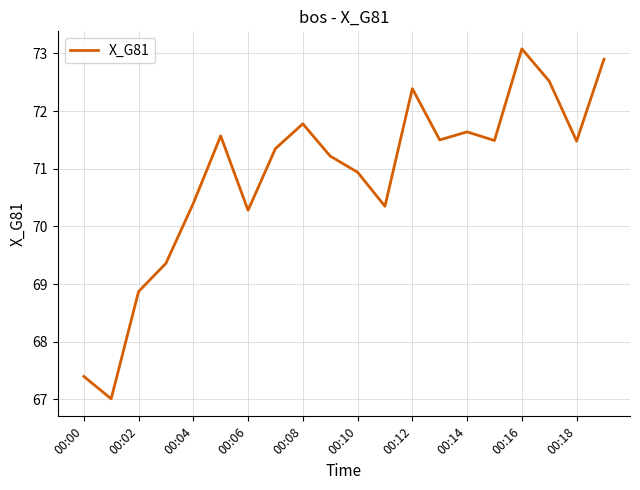

How many values exceed 71?

12